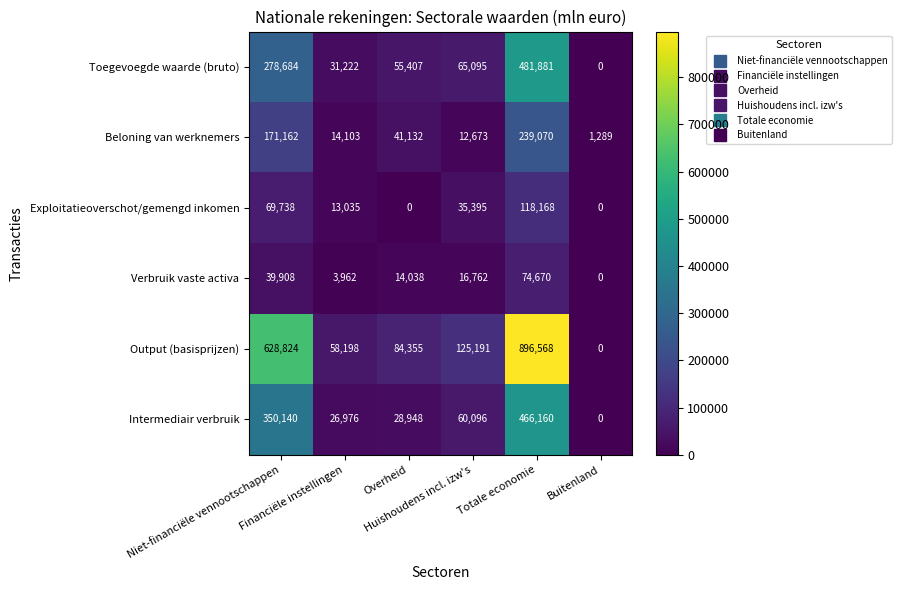

What is the difference between the highest and lowest values at Totale economie?

821898